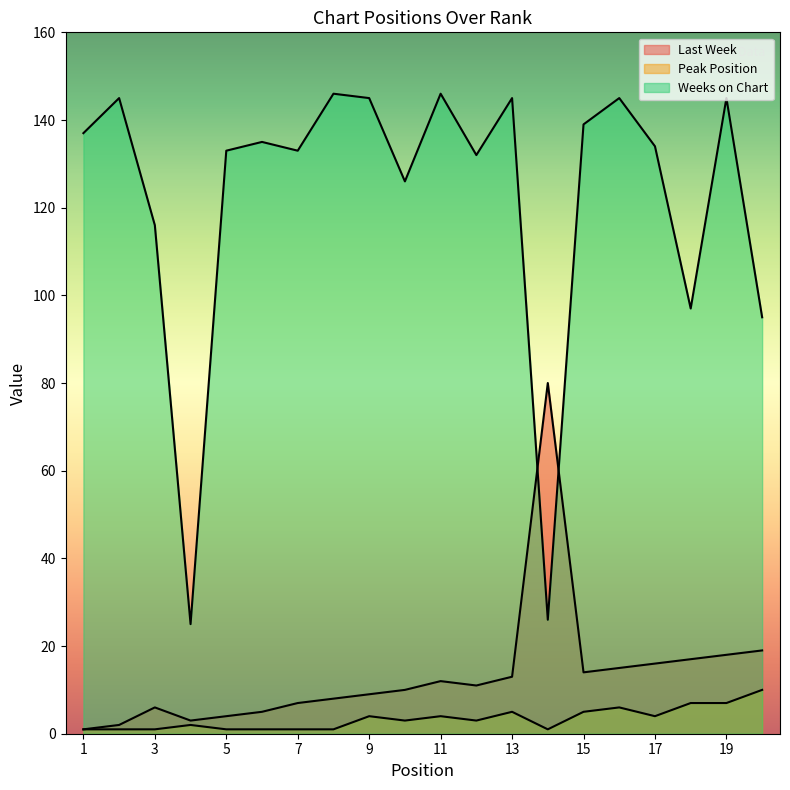

In Weeks on Chart, how many points are higher than both neighbors (excluding endpoints)?

7